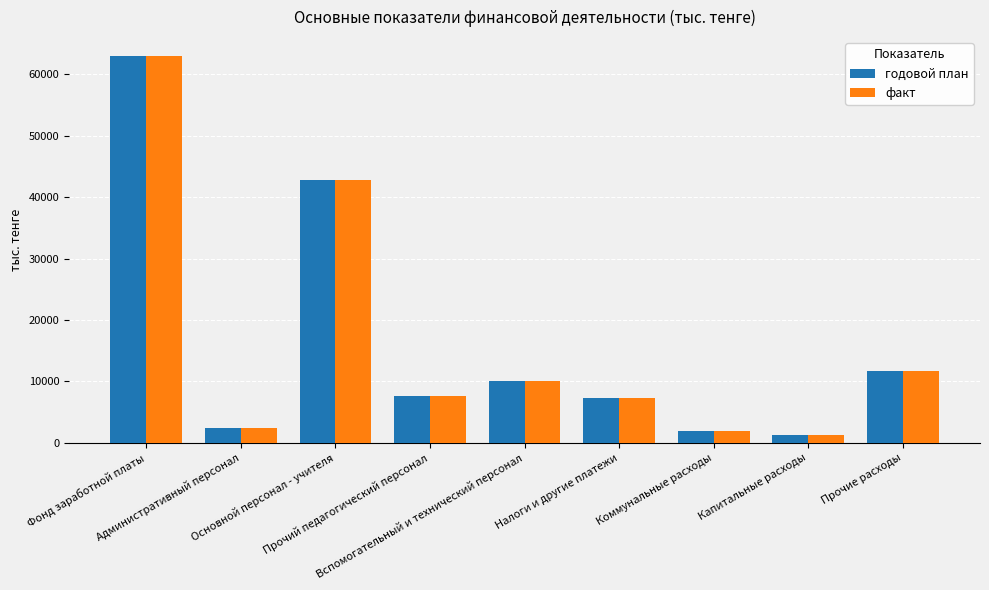

Does the chart contain any negative values?

No